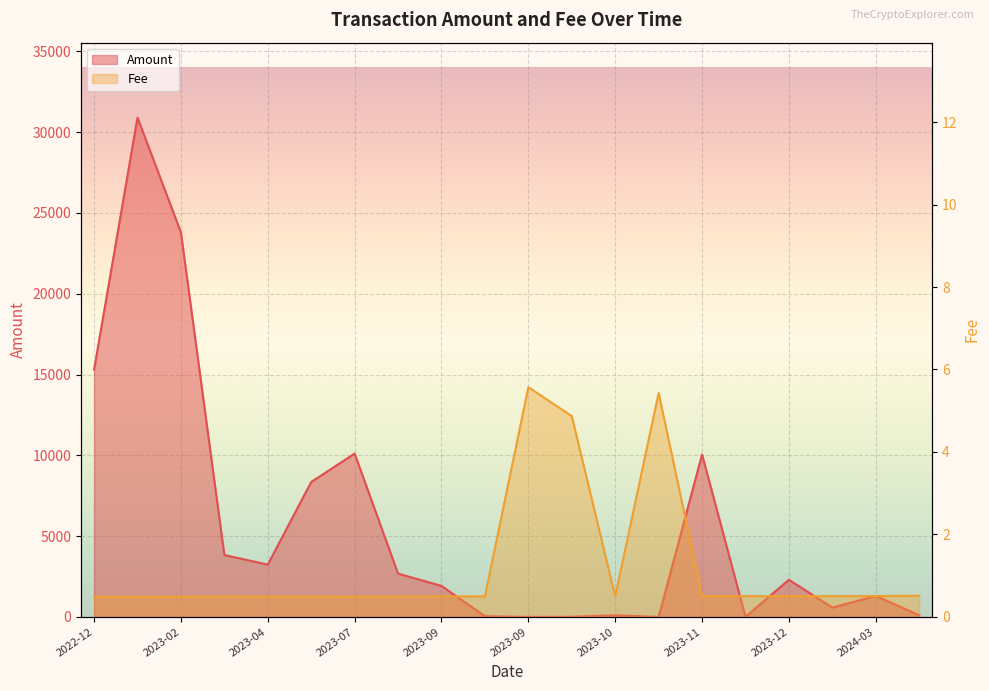

How many values in Amount are above zero?

18